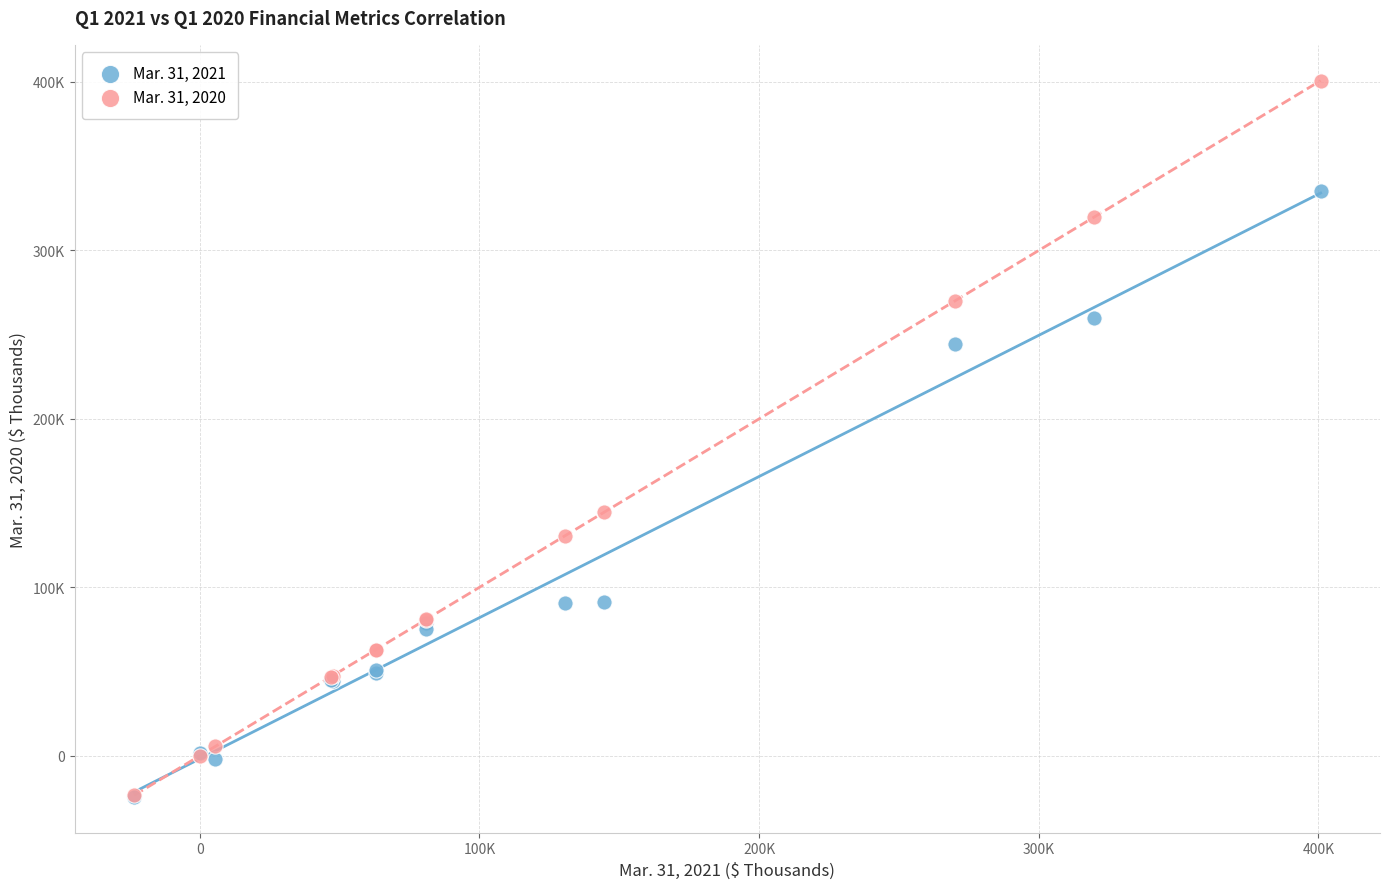

Which series contains the highest Y value?

Mar. 31, 2020